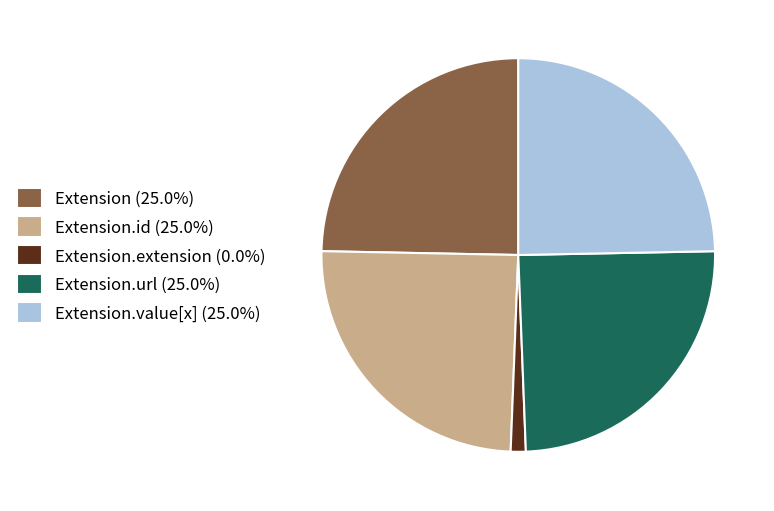

Is there any slice that represents more than half of the pie?

No